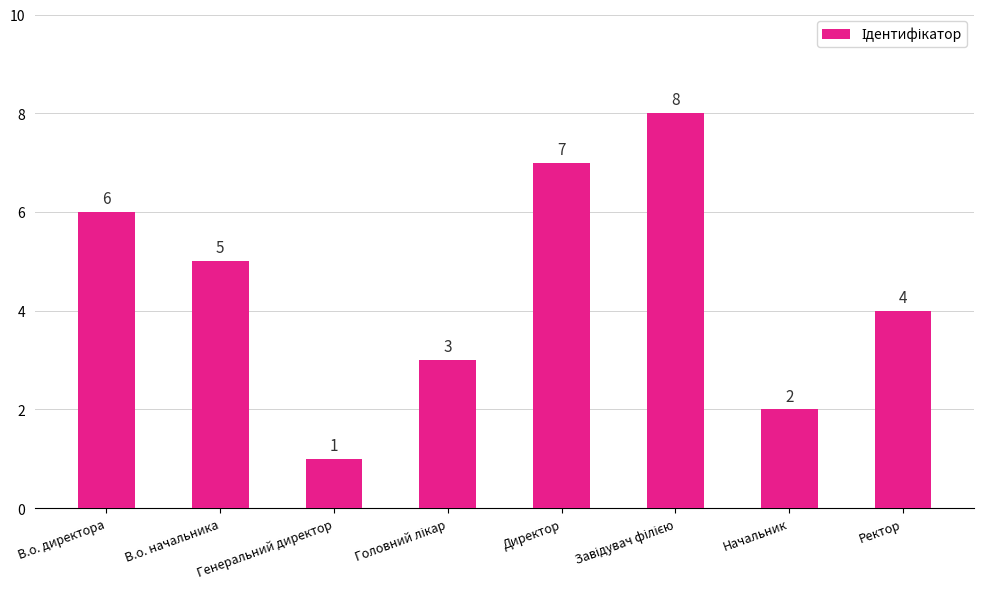

What is the ratio of the value at Ректор to the value at Начальник?

2.0